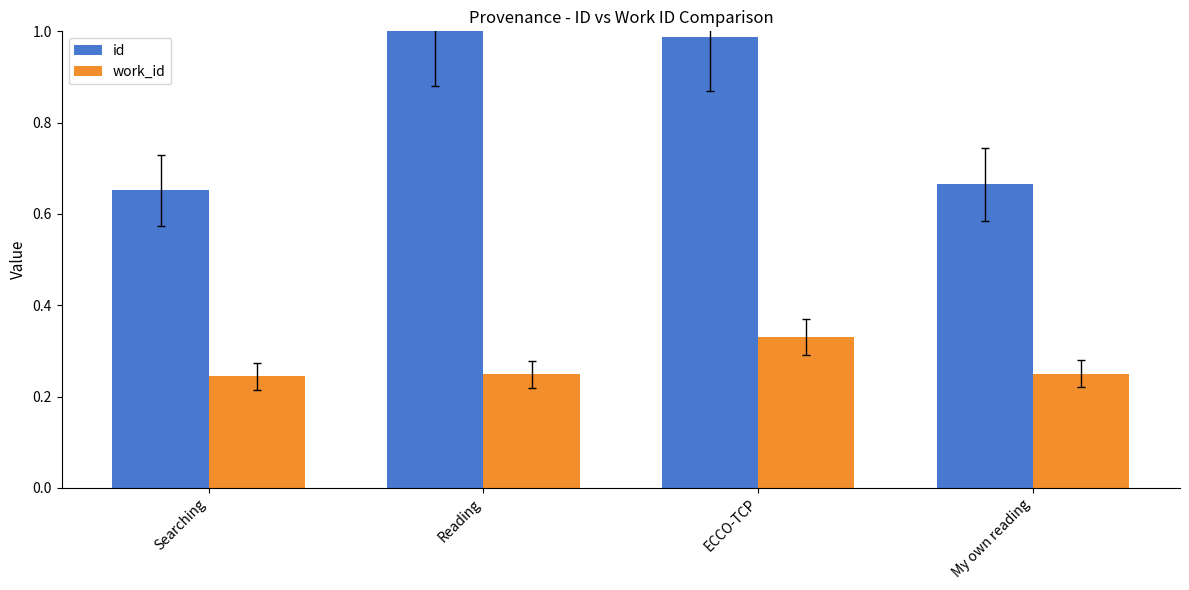

Rank the series at Searching from highest to lowest value.

id, work_id